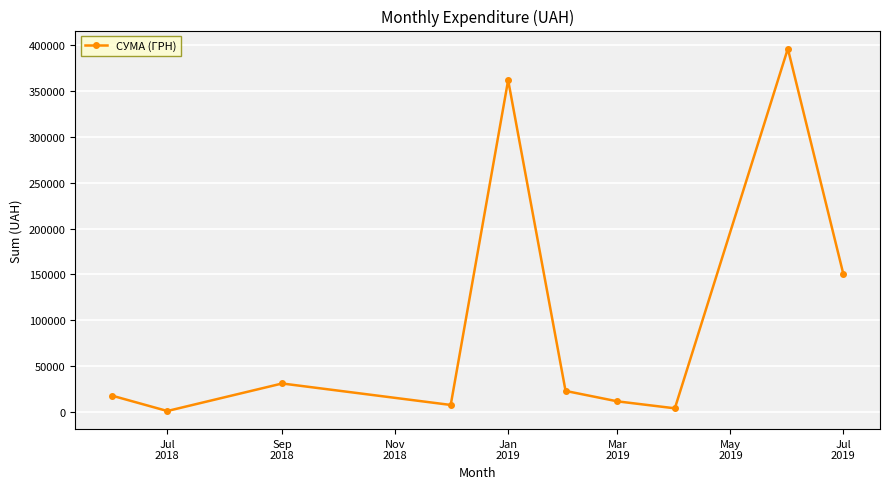

What is the value of the 6th point from the left?

23161.6